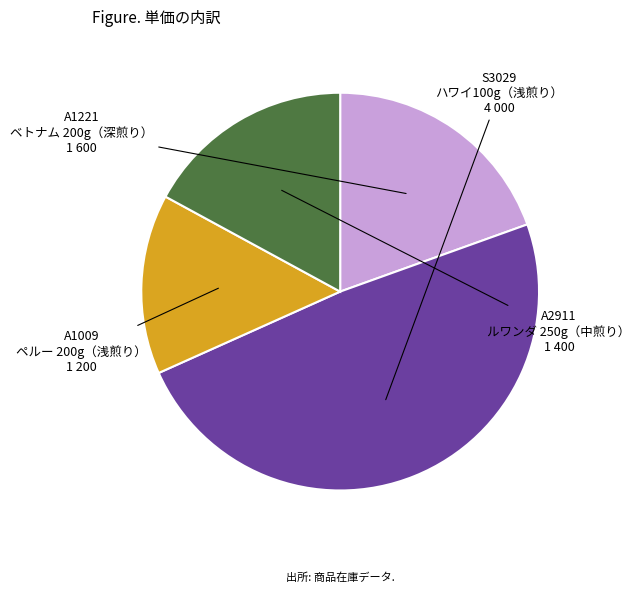

Does any single category account for the majority?

No